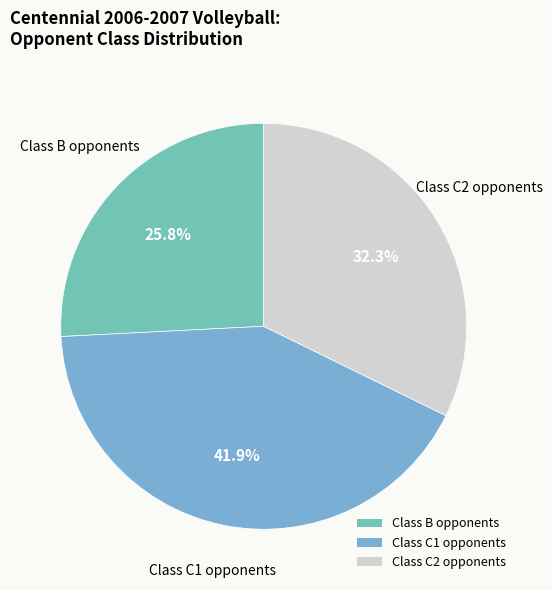

To the nearest percent, what is the average slice percentage?

33%